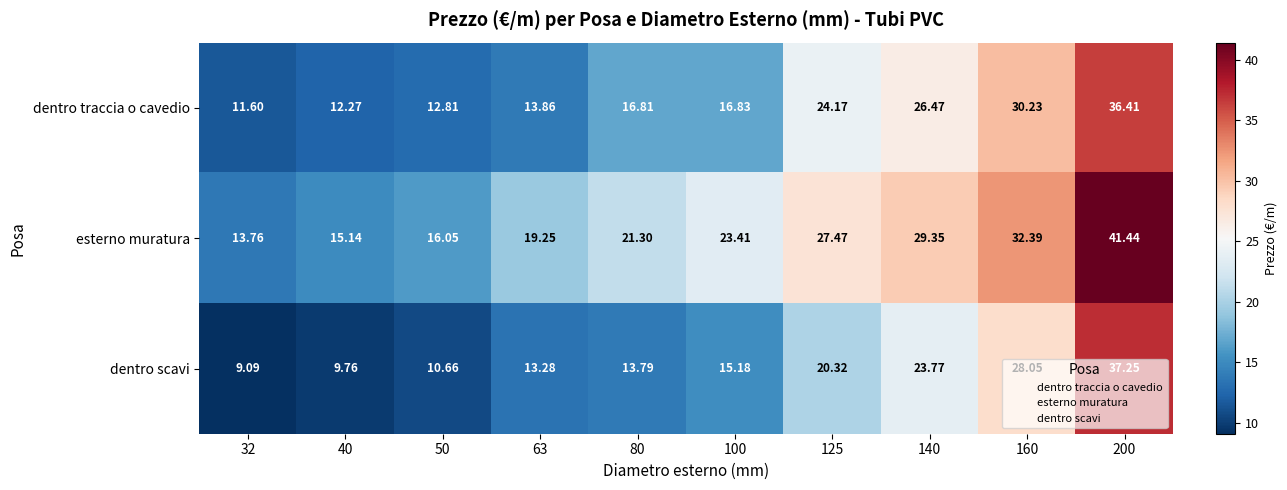

List the series in order of their overall mean, highest first.

esterno muratura, dentro traccia o cavedio, dentro scavi